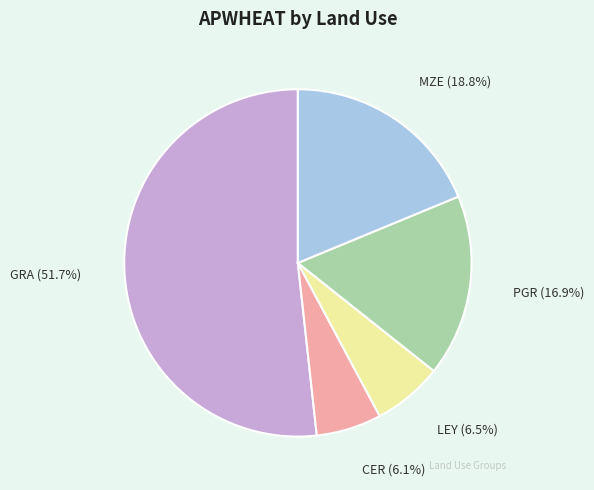

What is the total percentage of CER and GRA?

57.8%